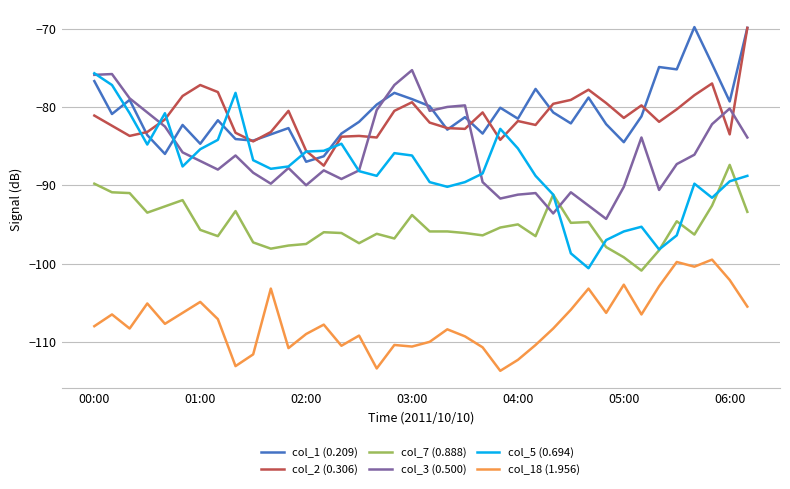

How many lines are shown in the chart?

6